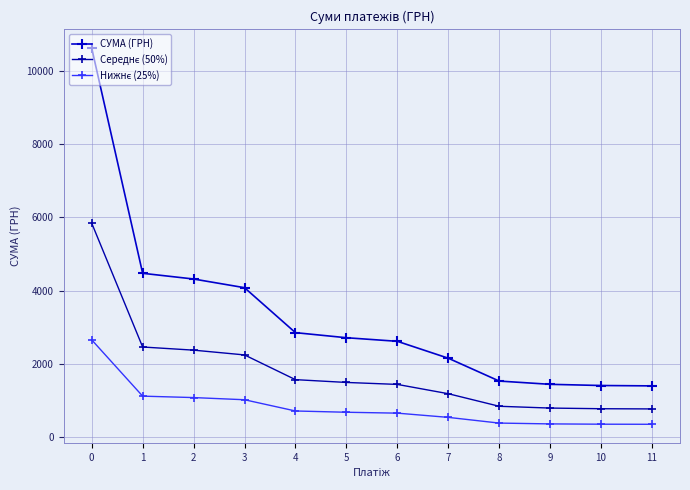

What is the value of the Нижнє (25%) point at the 4th from the left?

1019.2